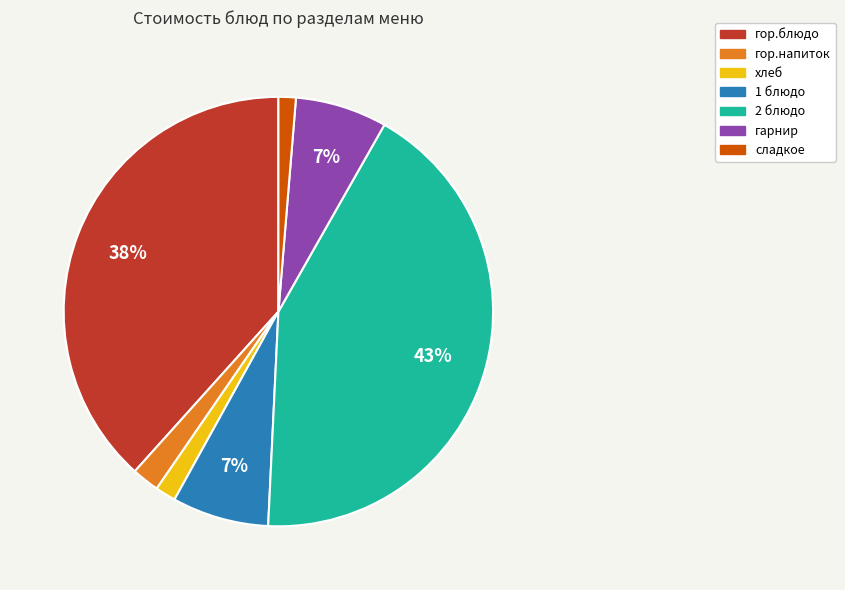

Is it true that гор.напиток is 2% of the pie?

True